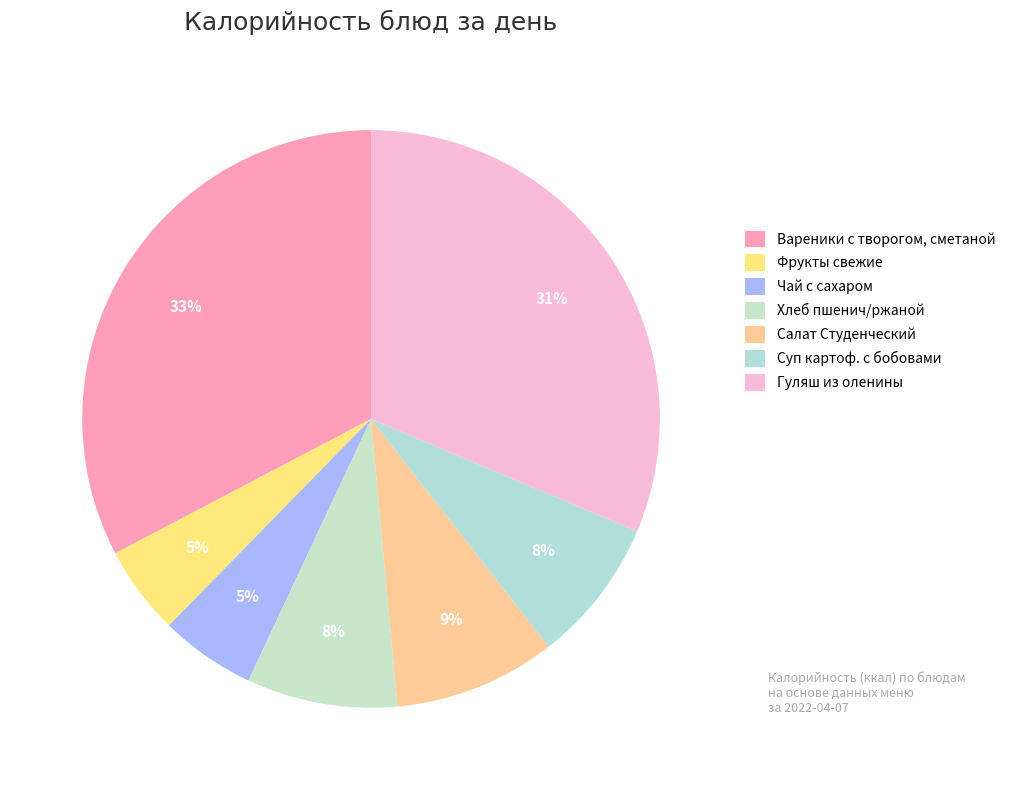

Combined, what portion of the pie is Хлеб пшенич/ржаной and Салат Студенческий?

17.5%